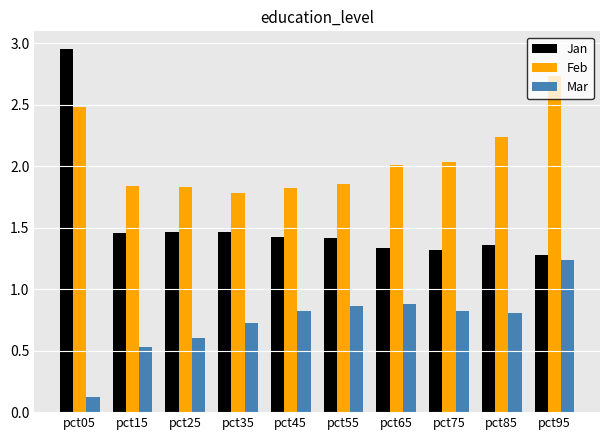

What is the total value across all series at pct65?

4.2